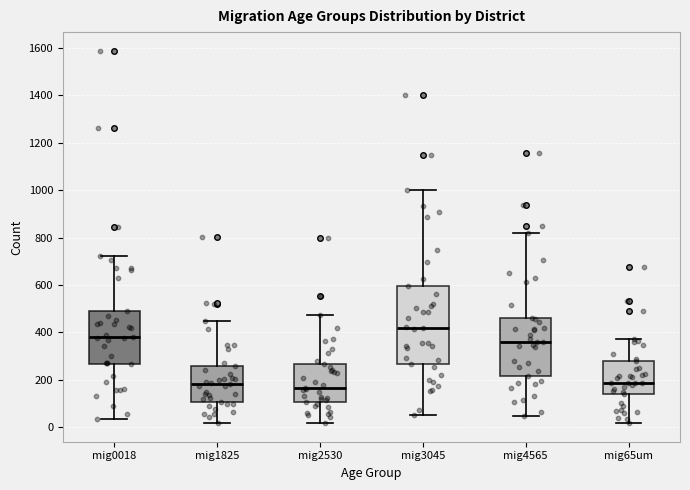

Where does the lower whisker of the box for mig0018 end on the y-axis? The values are not printed on the chart, so give them approximately, as read against the axis.

40